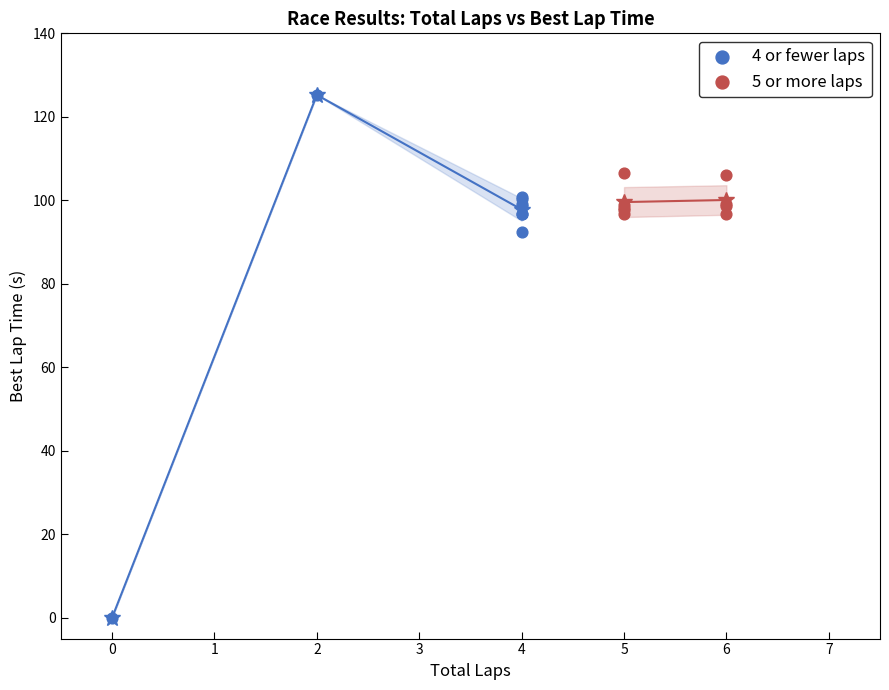

Which series contains the highest Y value?

4 or fewer laps